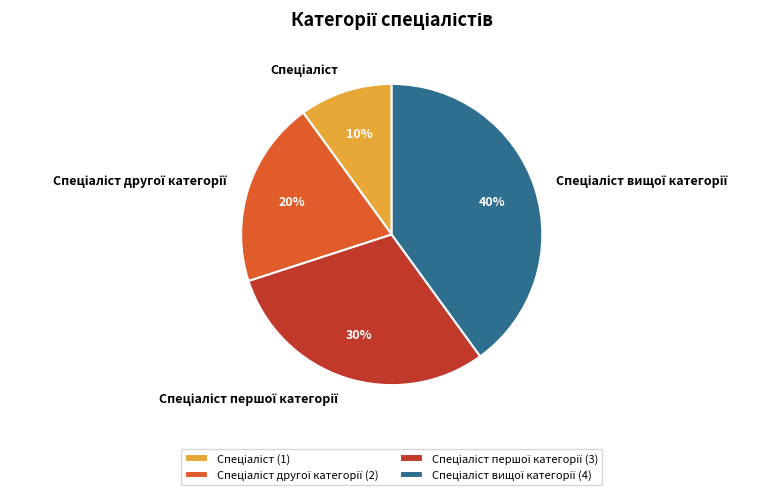

To the nearest percent, what is the average slice percentage?

25%